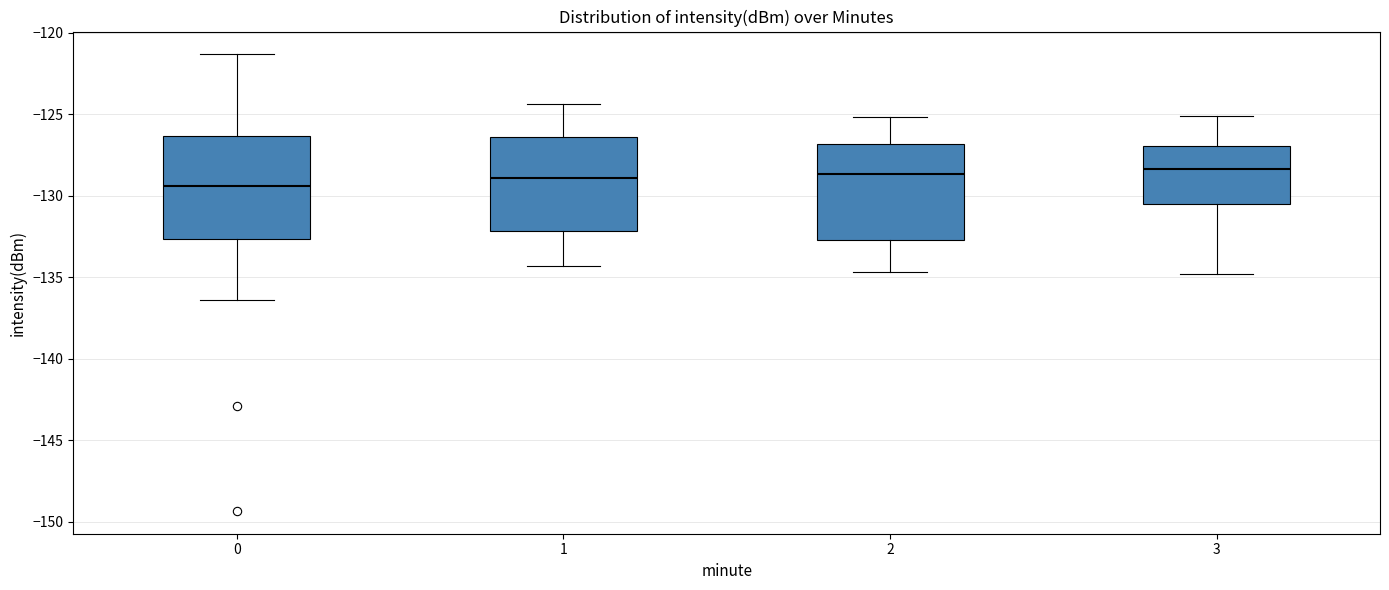

Reading left to right, read every box against the y-axis: the position of its median line, the range the box covers, and the ends of its whiskers. The values are not printed on the chart, so give them approximately, as read against the axis.

0: median -129.5, box -132.5 to -126.5, whiskers -136.5 to -121.5
1: median -129.0, box -132.0 to -126.5, whiskers -134.5 to -124.5
2: median -128.5, box -132.5 to -127.0, whiskers -134.5 to -125.0
3: median -128.5, box -130.5 to -127.0, whiskers -135.0 to -125.0